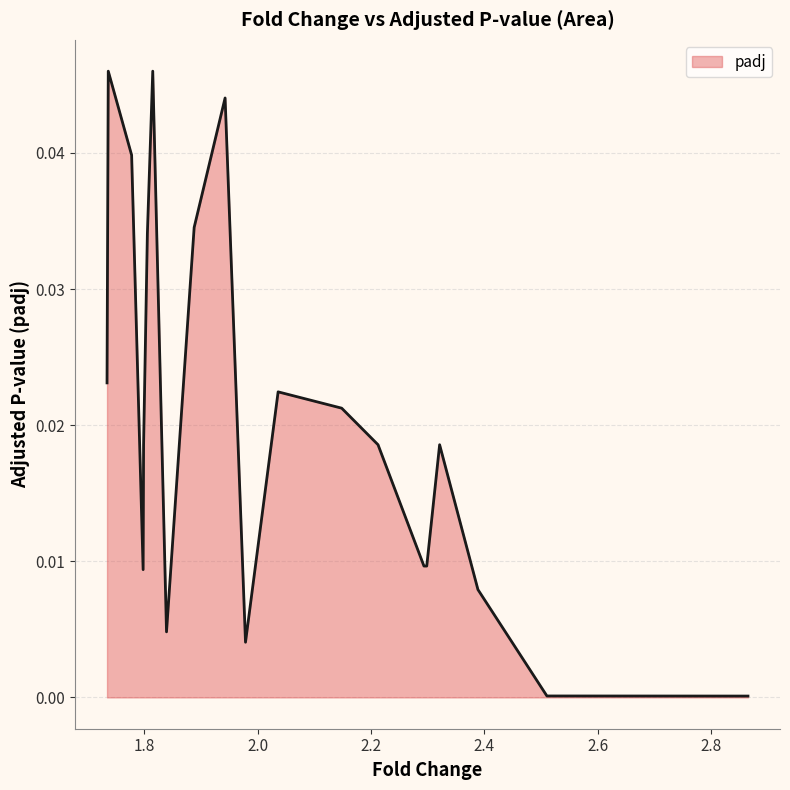

What is the sum of all values?

0.4